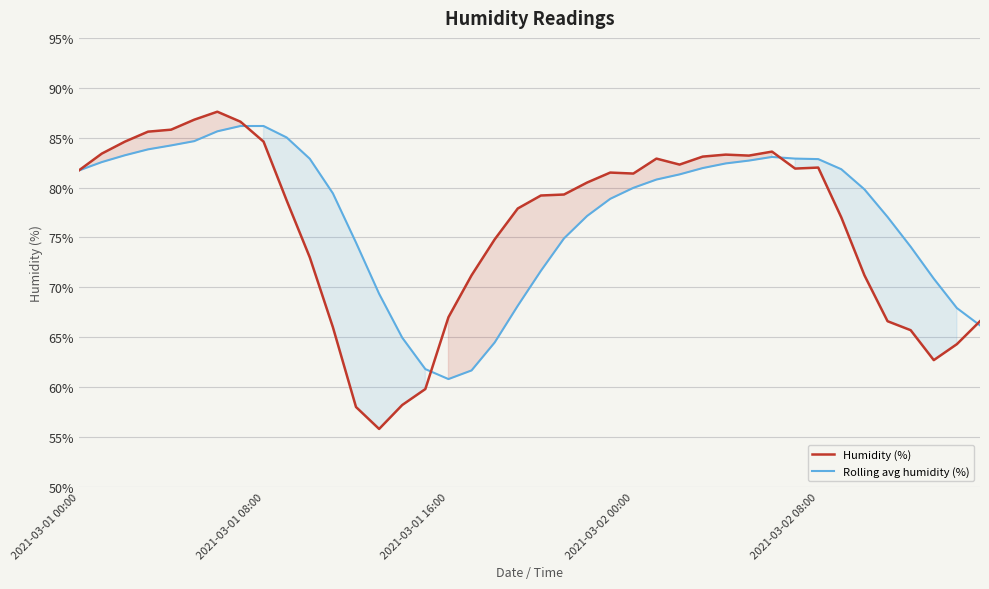

What is the minimum value for Rolling avg humidity (%)?

60.8